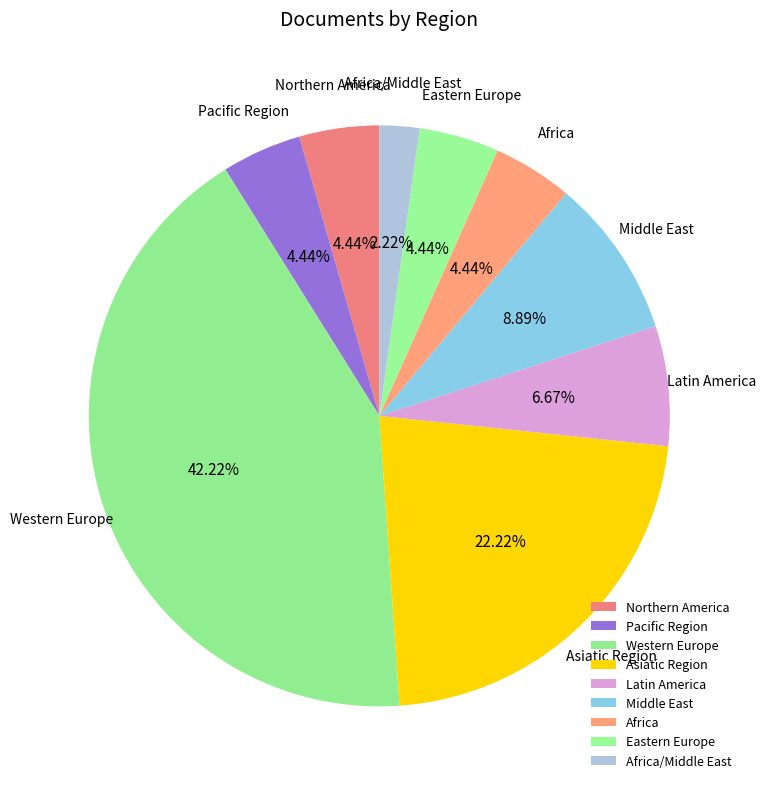

Is it true that Africa/Middle East is 2% of the pie?

True